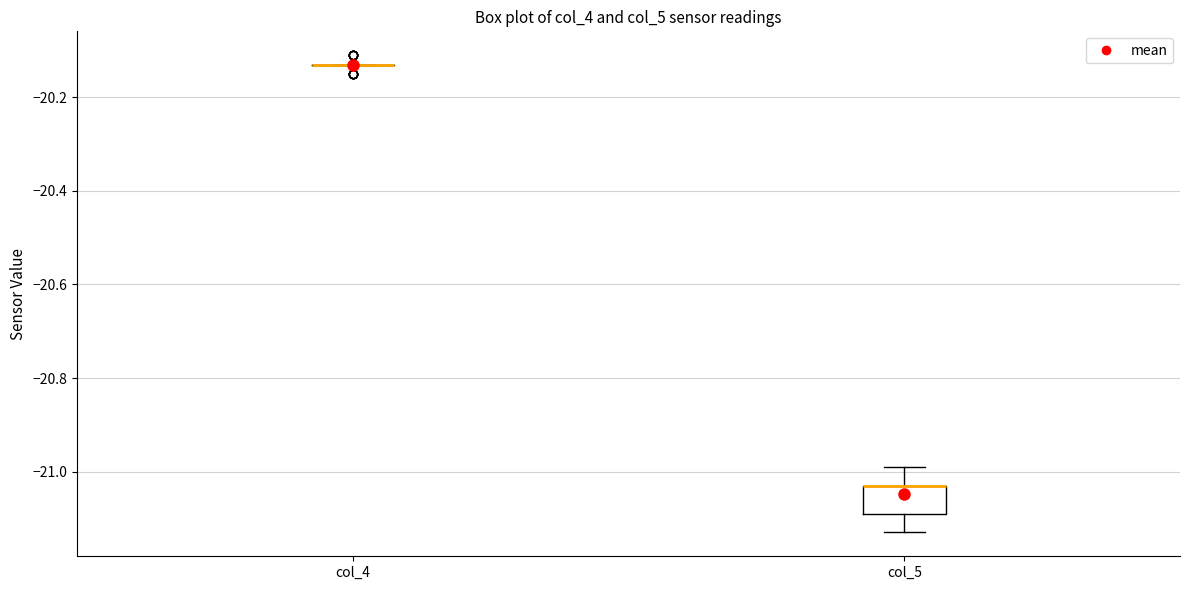

Reading left to right, transcribe this box plot: for each box, give where its median line is, the range the box spans, and where its two whiskers end, as read against the y-axis. The values are not printed on the chart, so give them approximately, as read against the axis.

col_4: box collapsed to a line at -20.12, whiskers -20.12 to -20.12
col_5: median -21.02 (drawn on the box's upper edge), box -21.08 to -21.02, whiskers -21.12 to -20.98